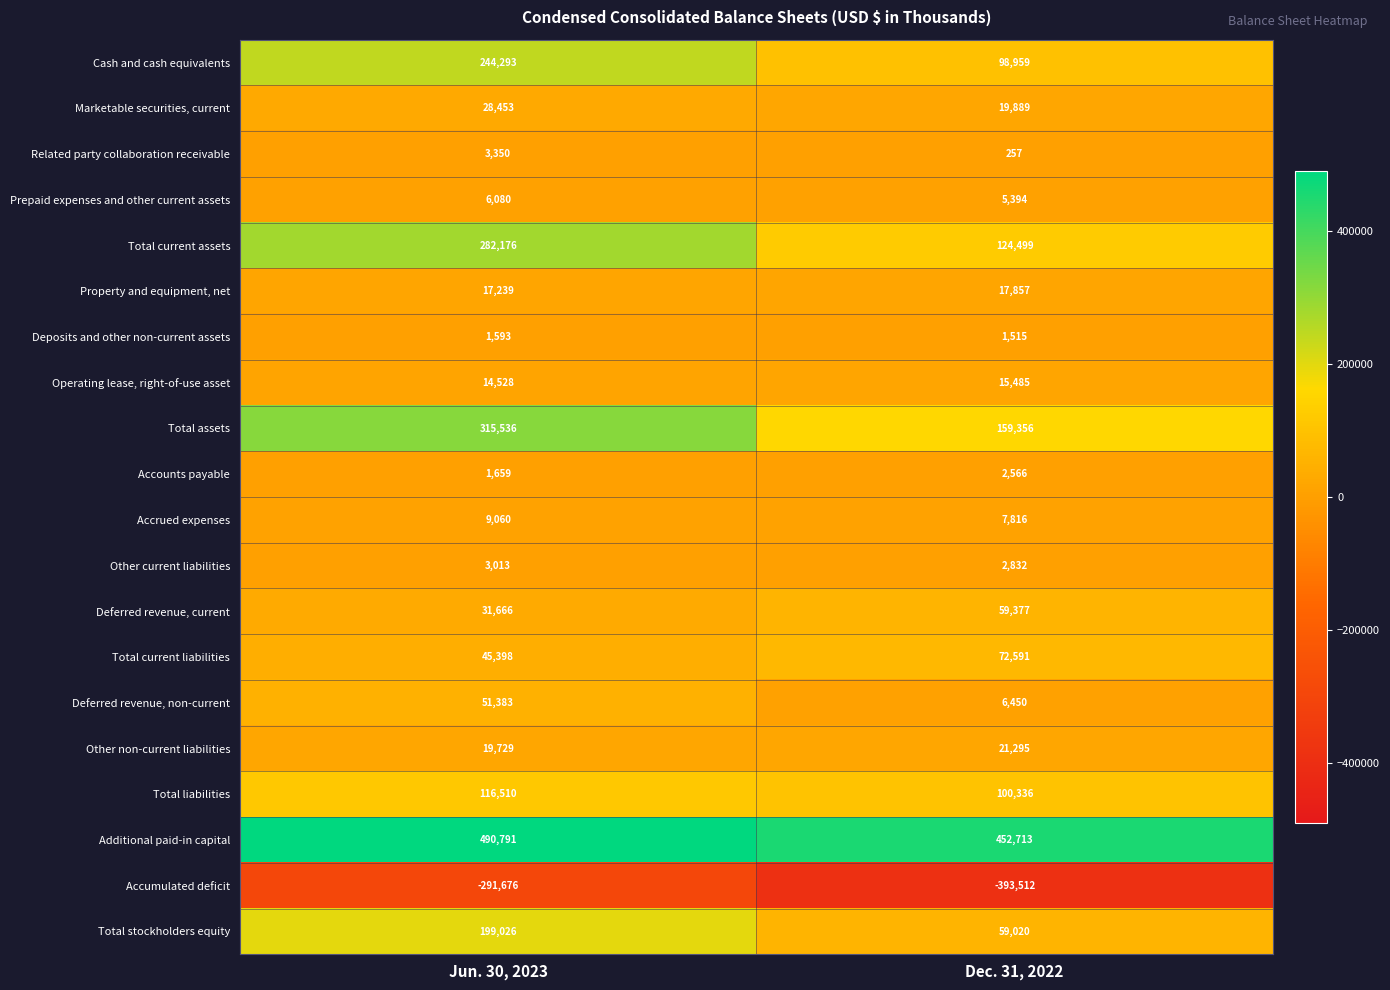

At which category does the chart reach its minimum across all series?

Dec. 31, 2022